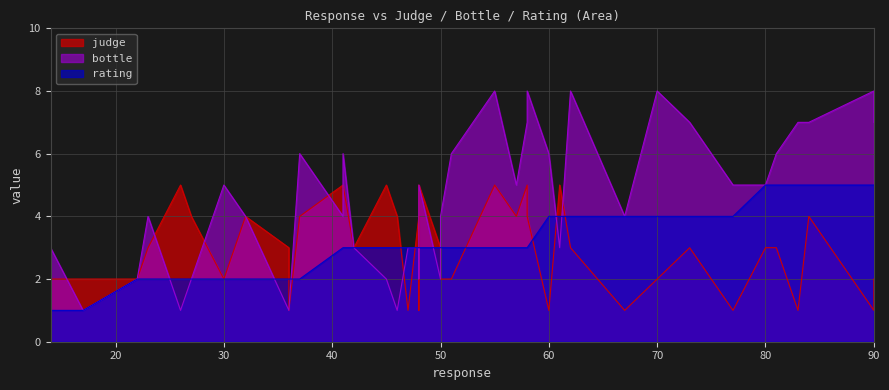

The value of bottle at 30 is 5. True or false?

True